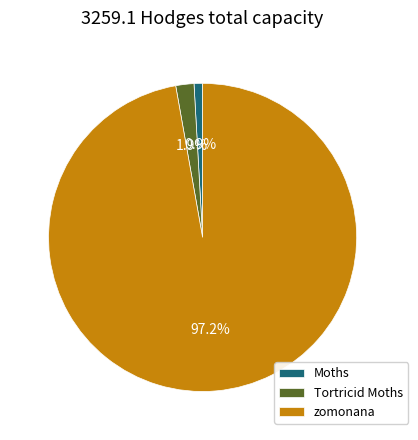

How much of the chart is everything except zomonana?

2.8%